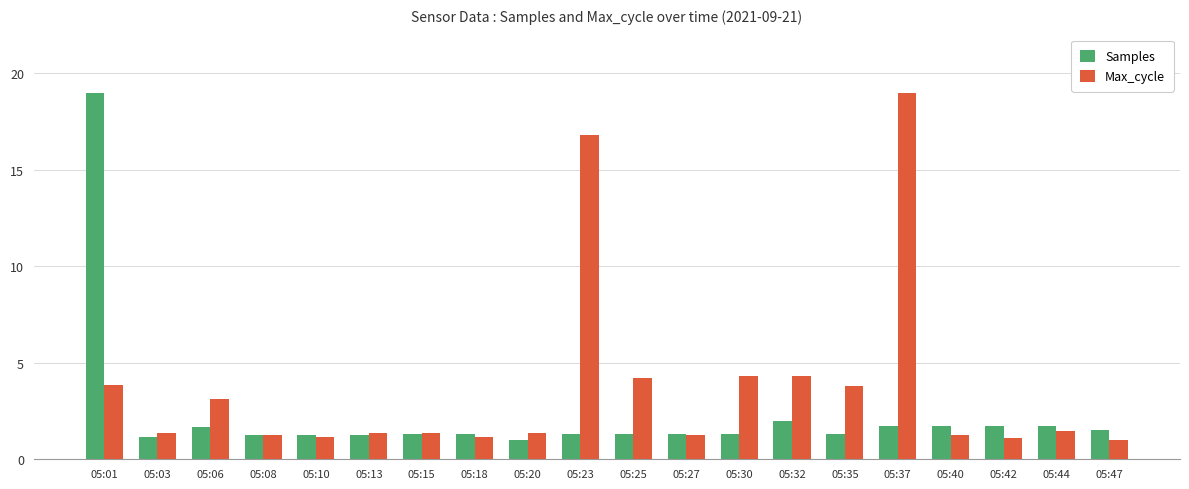

What is the total value across all series at 05:15?

2.7